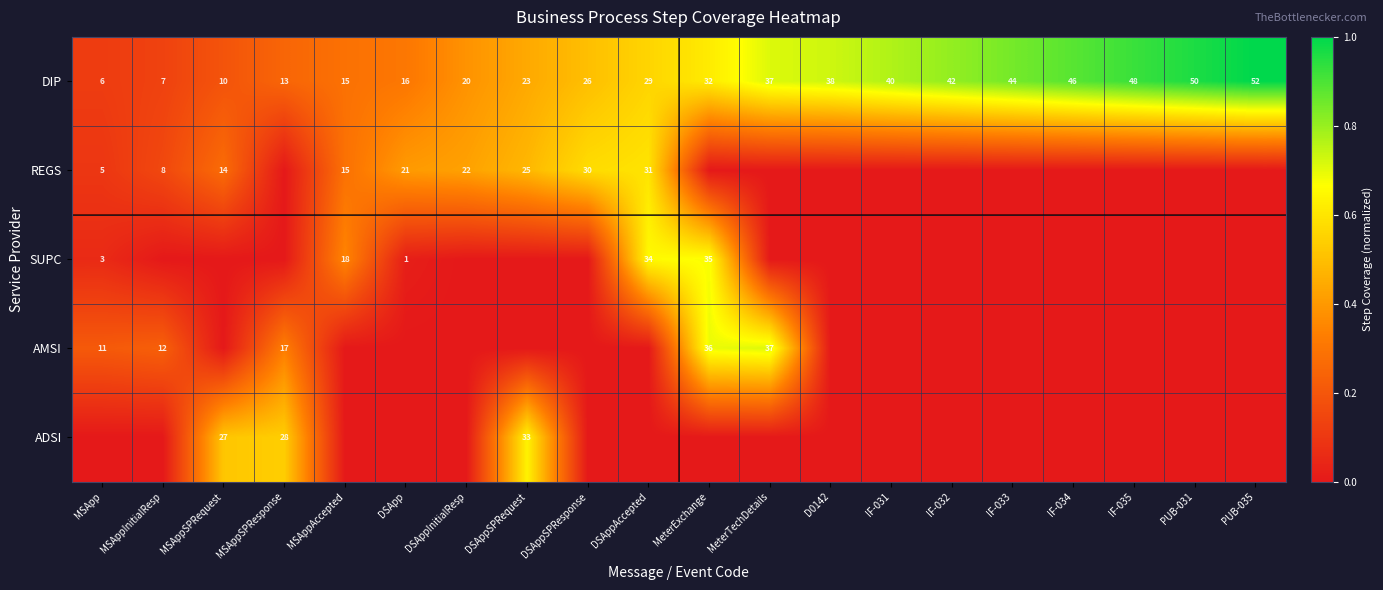

List the labels in order of DIP value, largest first.

PUB-035, PUB-031, IF-035, IF-034, IF-033, IF-032, IF-031, D0142, MeterTechDetails, MeterExchange, DSAppAccepted, DSAppSPResponse, DSAppSPRequest, DSAppInitialResp, DSApp, MSAppAccepted, MSAppSPResponse, MSAppSPRequest, MSAppInitialResp, MSApp